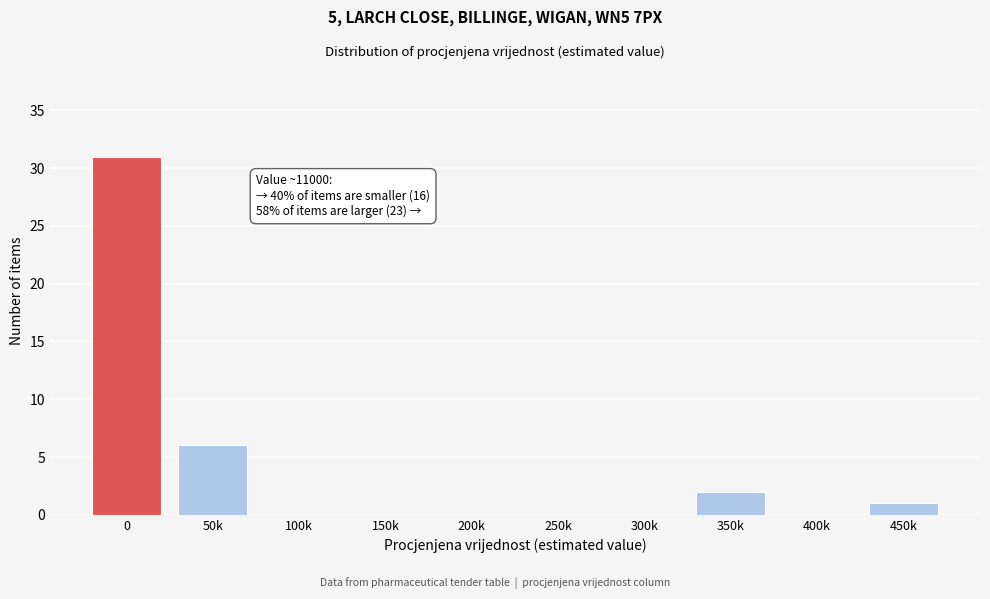

Reading right to left, transcribe all the data shown in this chart.

450k=1	400k=0	350k=2	300k=0	250k=0	200k=0	150k=0	100k=0	50k=6	0=31